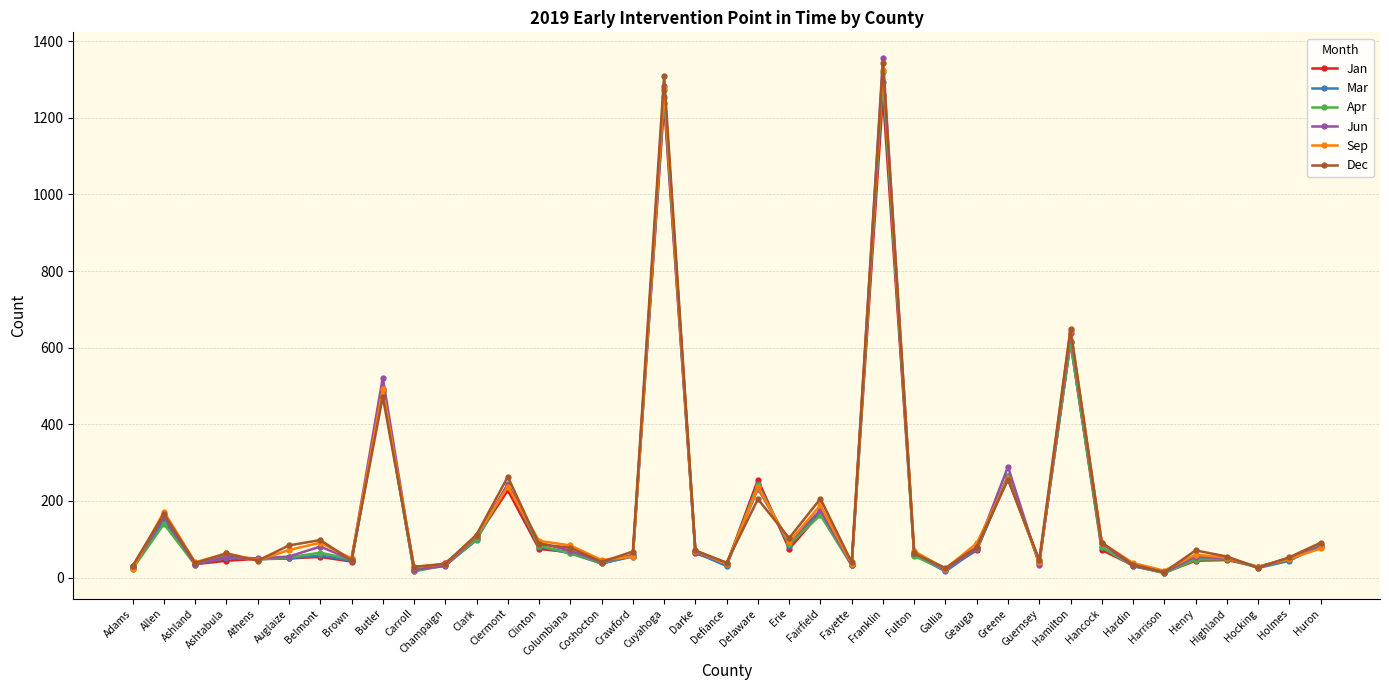

How many series are shown in this chart?

6